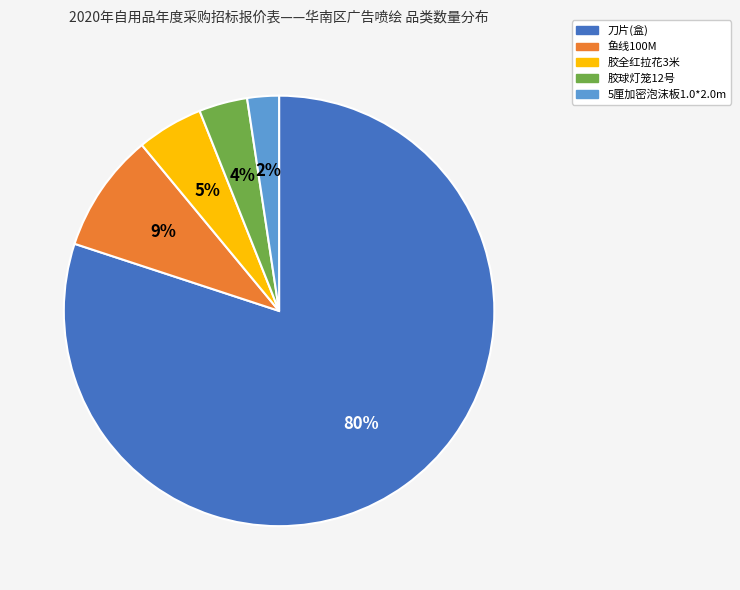

Does 胶球灯笼12号 account for over 50% of the chart?

No